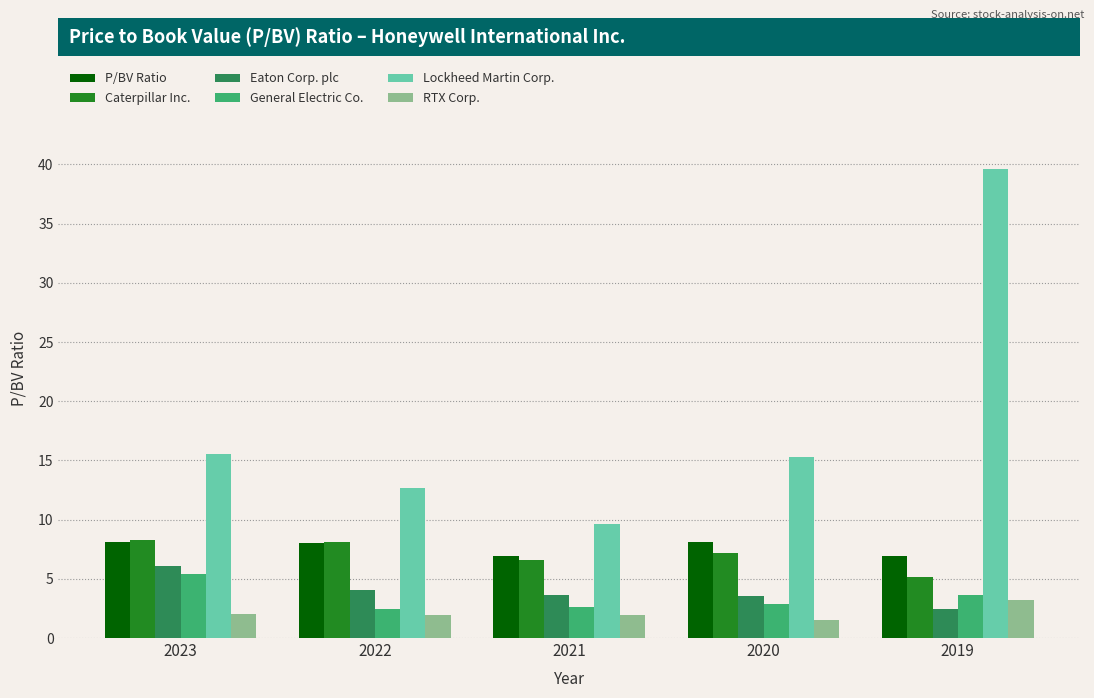

Is it true that P/BV Ratio equals 6.9 at 2021?

True